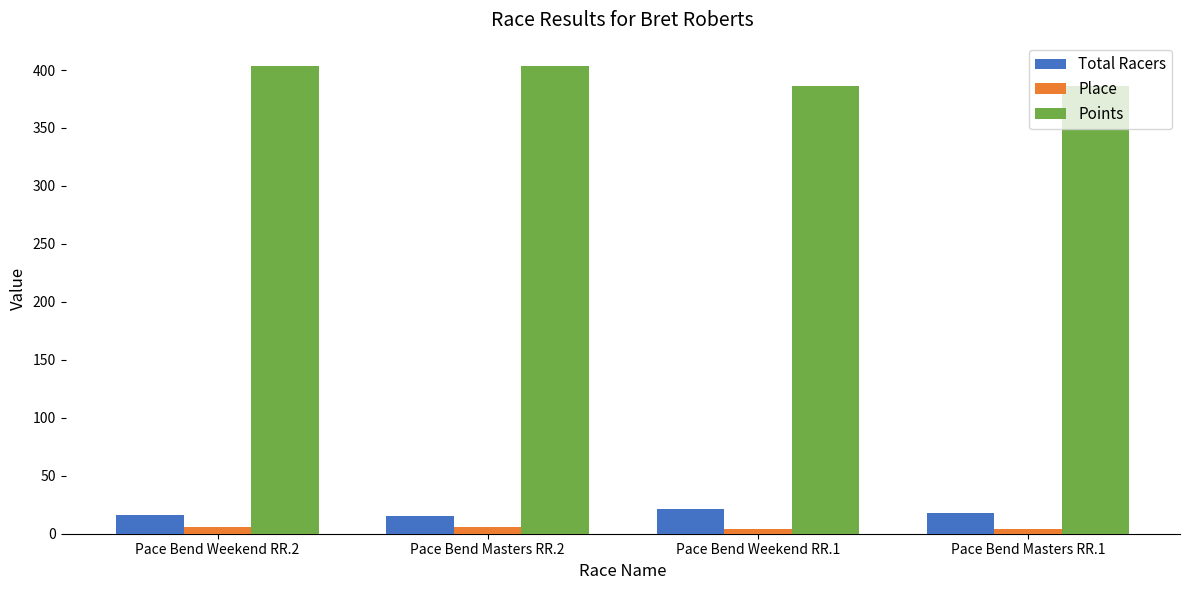

What is the average value of the Points series?

395.0